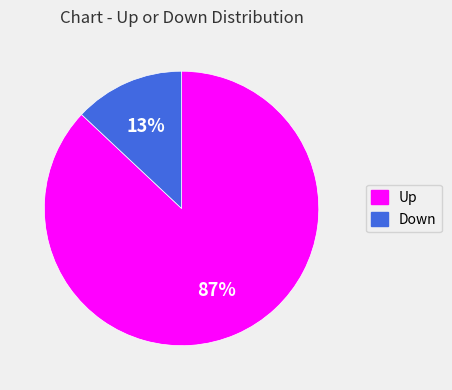

To the nearest percent, what portion does Up represent?

87%